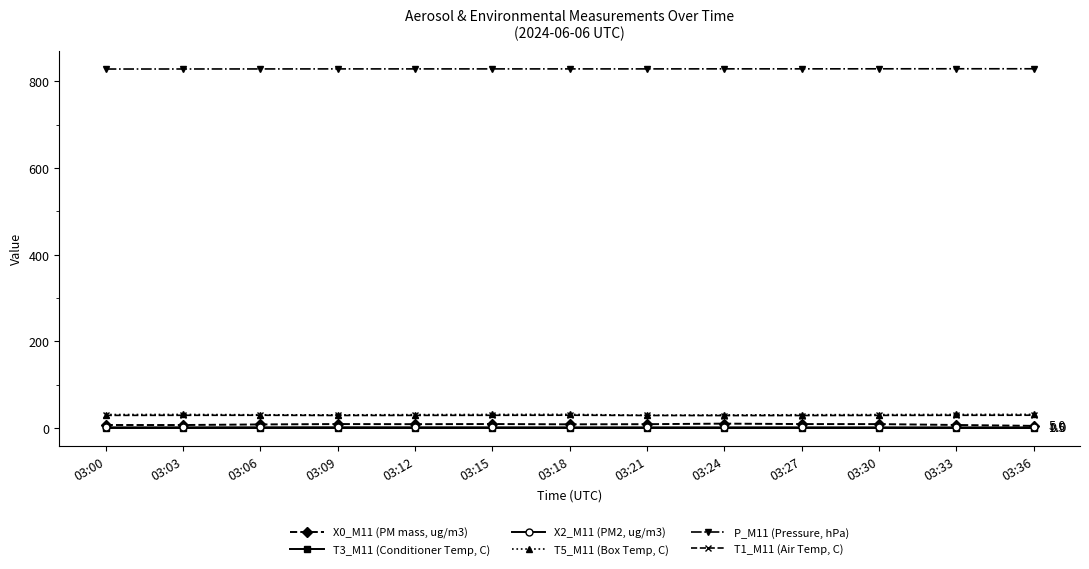

How many data points does each series have?

13